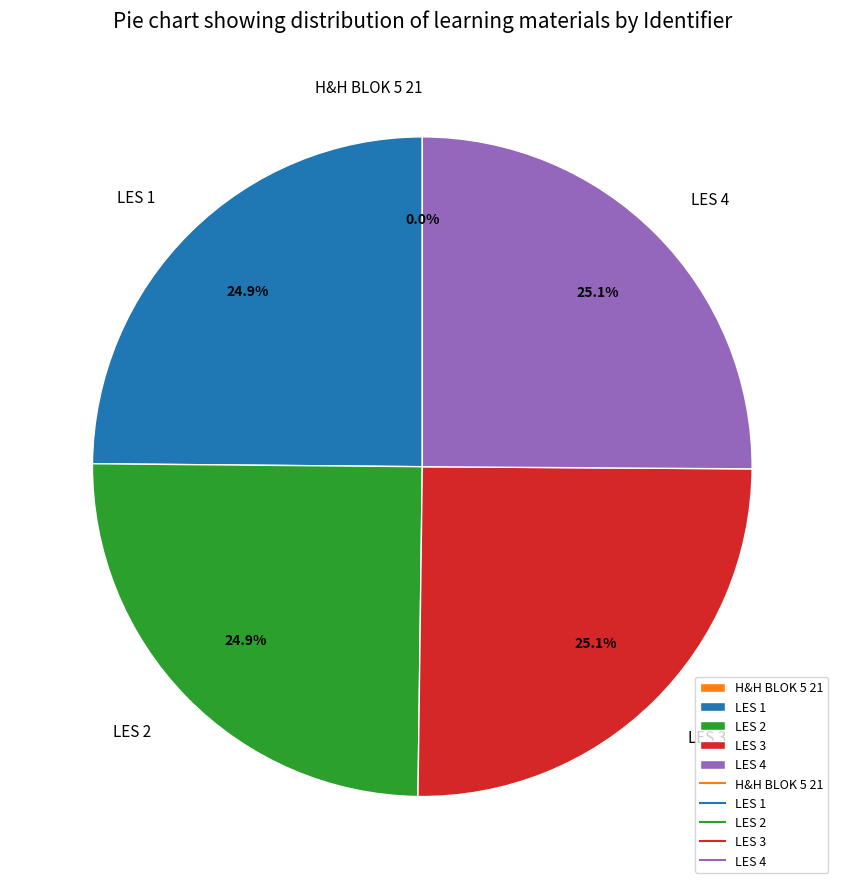

What percentage do LES 2 and LES 4 together represent?

50.0%